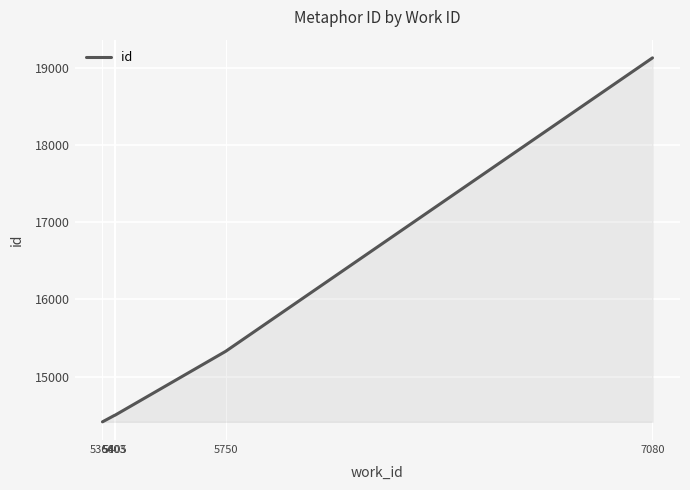

What is the average value?

15573.8